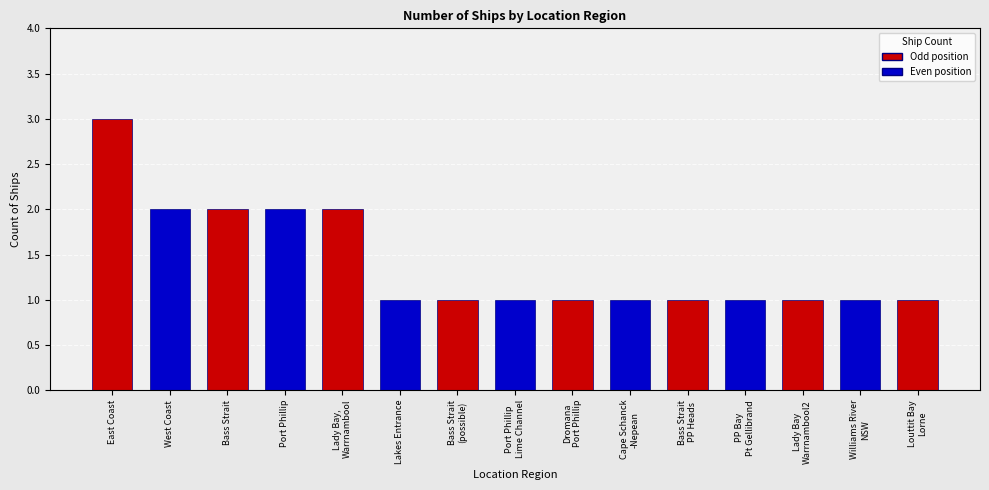

What position from the left is Lady Bay,
Warrnambool?

5